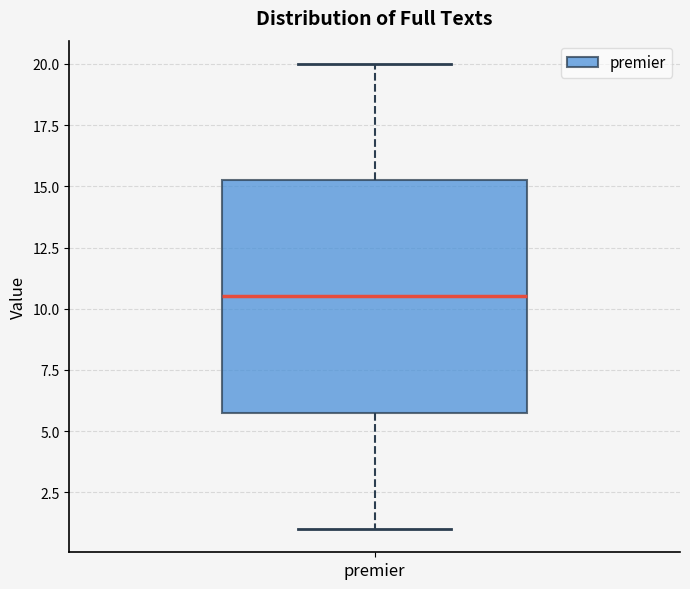

Transcribe this box plot: give where the median line is, the range the box spans, and where the two whiskers end, as read against the y-axis. The values are not printed on the chart, so give them approximately, as read against the axis.

median 10.5, box 6.0 to 15.5, whiskers 1.0 to 20.0